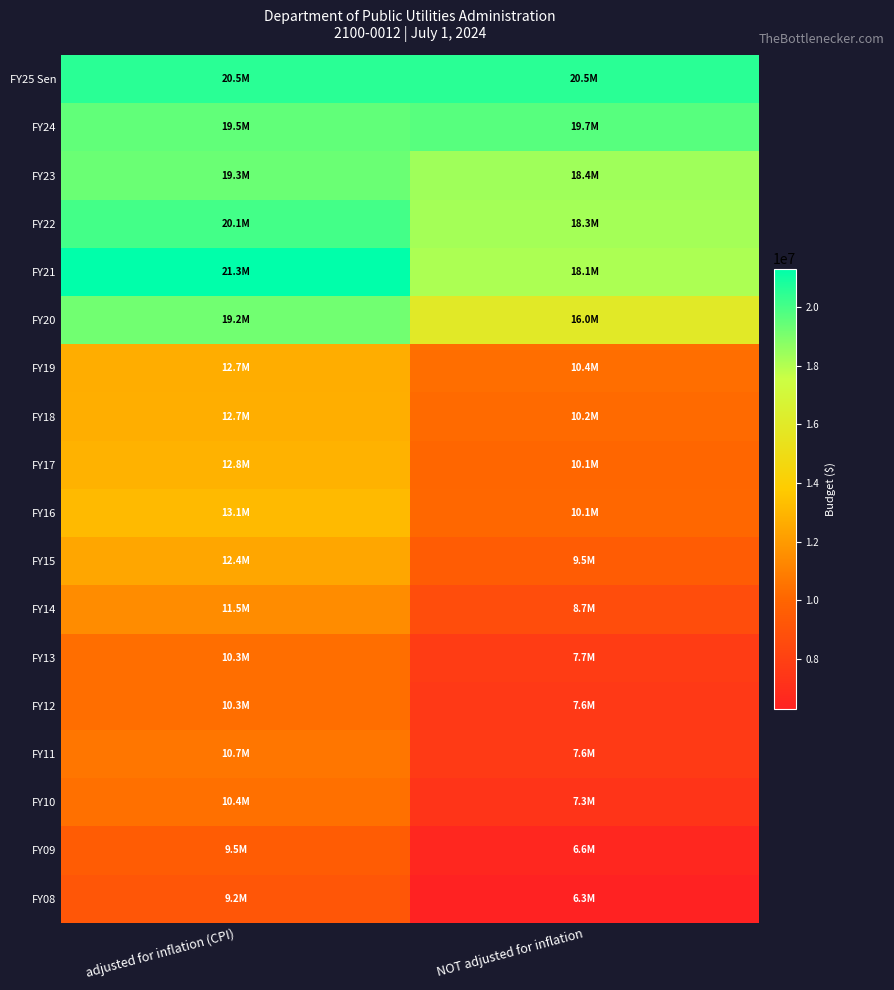

At which category does the chart reach its peak across all series?

adjusted for inflation (CPI)